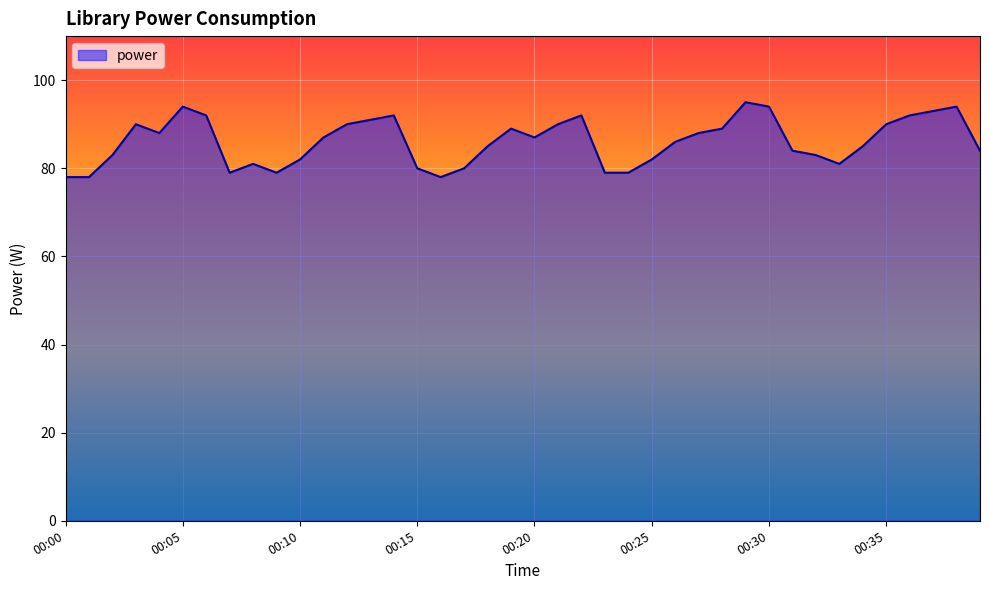

How many interior local peaks (higher than both neighbors) does the data have?

8